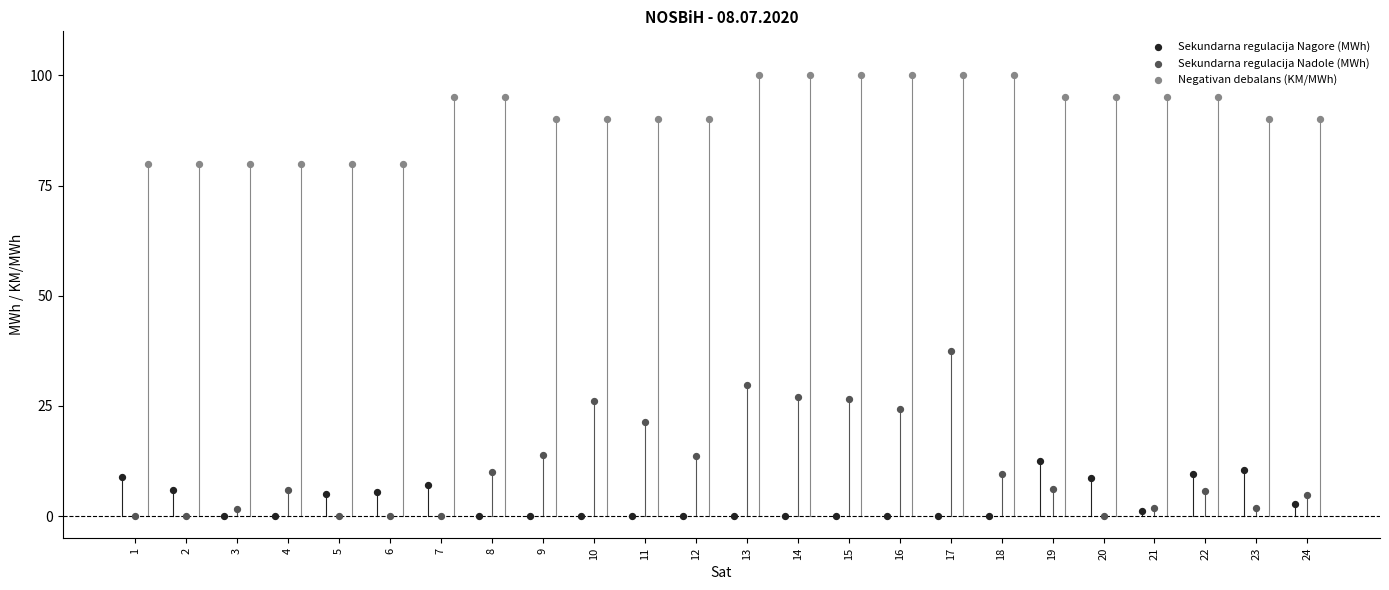

Which series reaches the maximum Y coordinate?

Negativan debalans (KM/MWh)